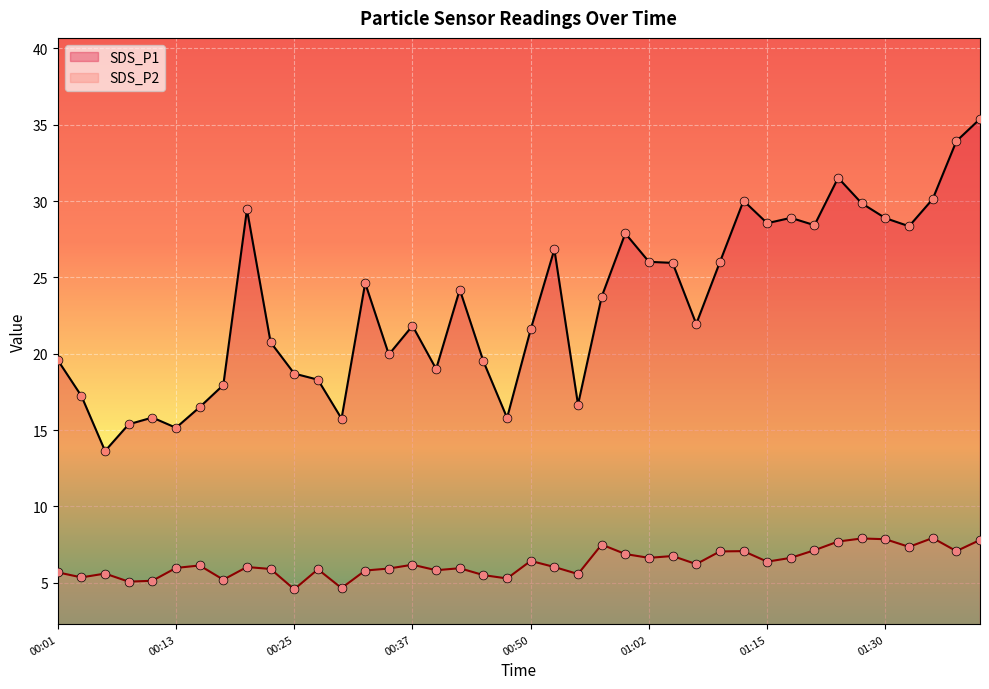

What are all the series names shown in the legend?

SDS_P1, SDS_P2